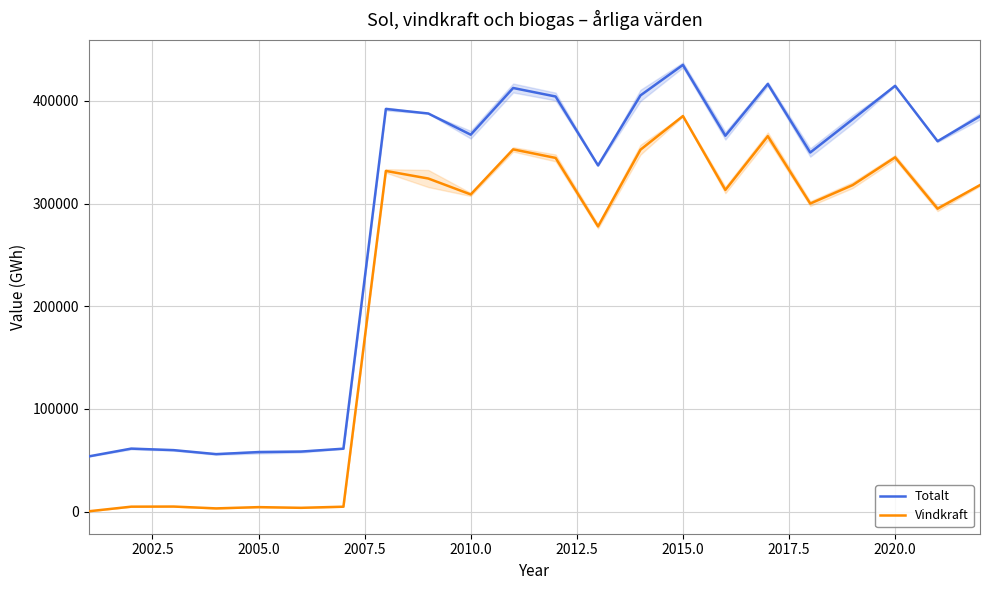

True or false: Vindkraft and Totalt intersect in this chart.

False